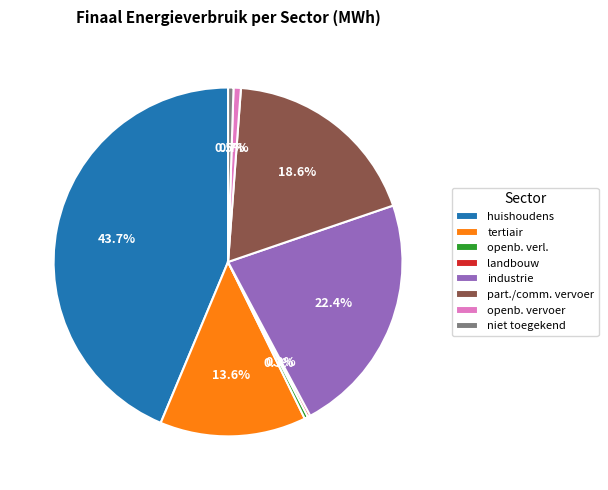

Between industrie and openb. vervoer, which is larger?

industrie